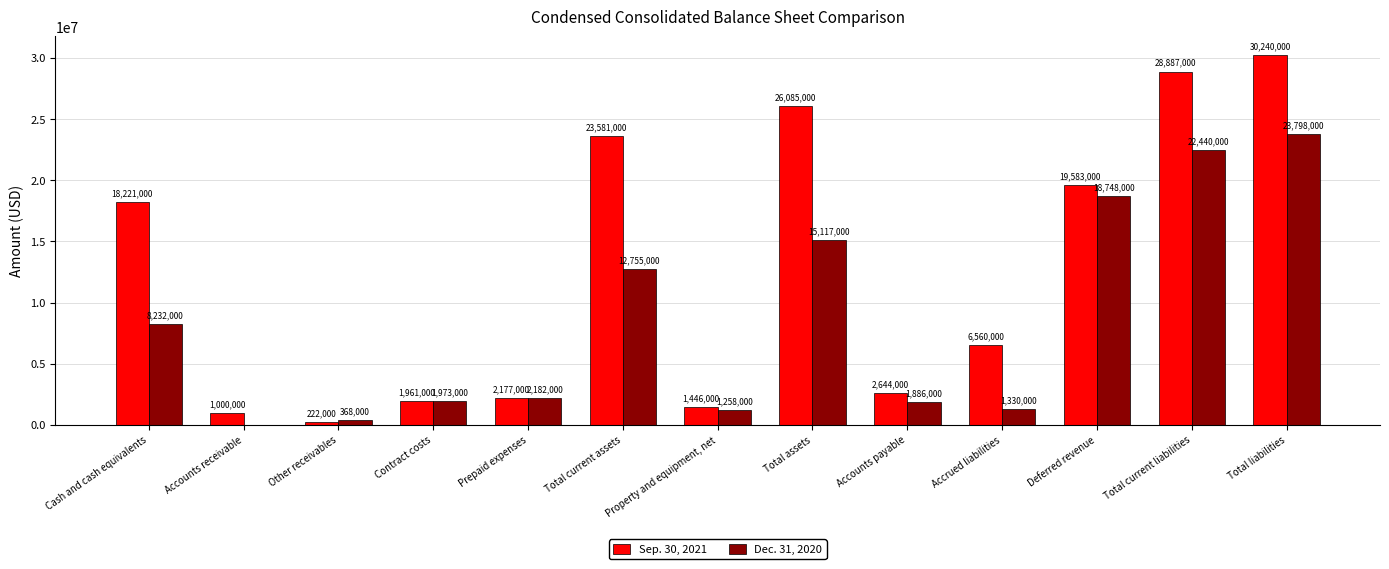

What is the greatest value displayed?

30240000